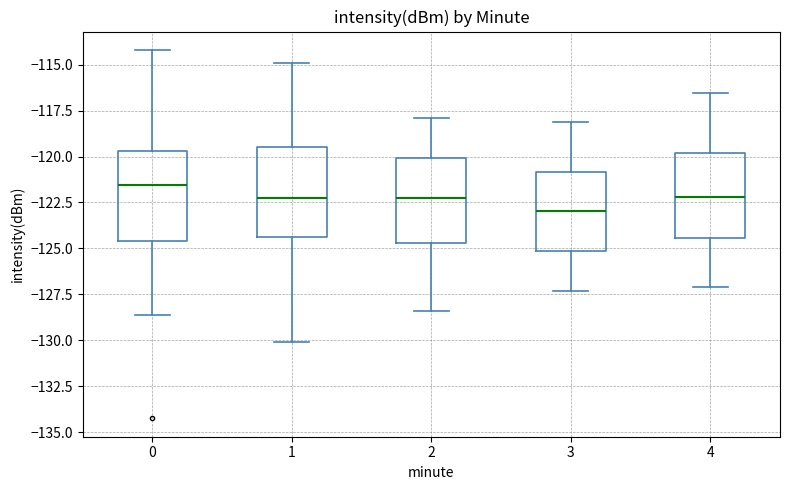

Reading left to right, read every box against the y-axis: the position of its median line, the range the box covers, and the ends of its whiskers. The values are not printed on the chart, so give them approximately, as read against the axis.

0: median -121.5, box -124.5 to -119.5, whiskers -128.5 to -114.0
1: median -122.5, box -124.5 to -119.5, whiskers -130.0 to -115.0
2: median -122.5, box -124.5 to -120.0, whiskers -128.5 to -118.0
3: median -123.0, box -125.0 to -121.0, whiskers -127.5 to -118.0
4: median -122.0, box -124.5 to -120.0, whiskers -127.0 to -116.5